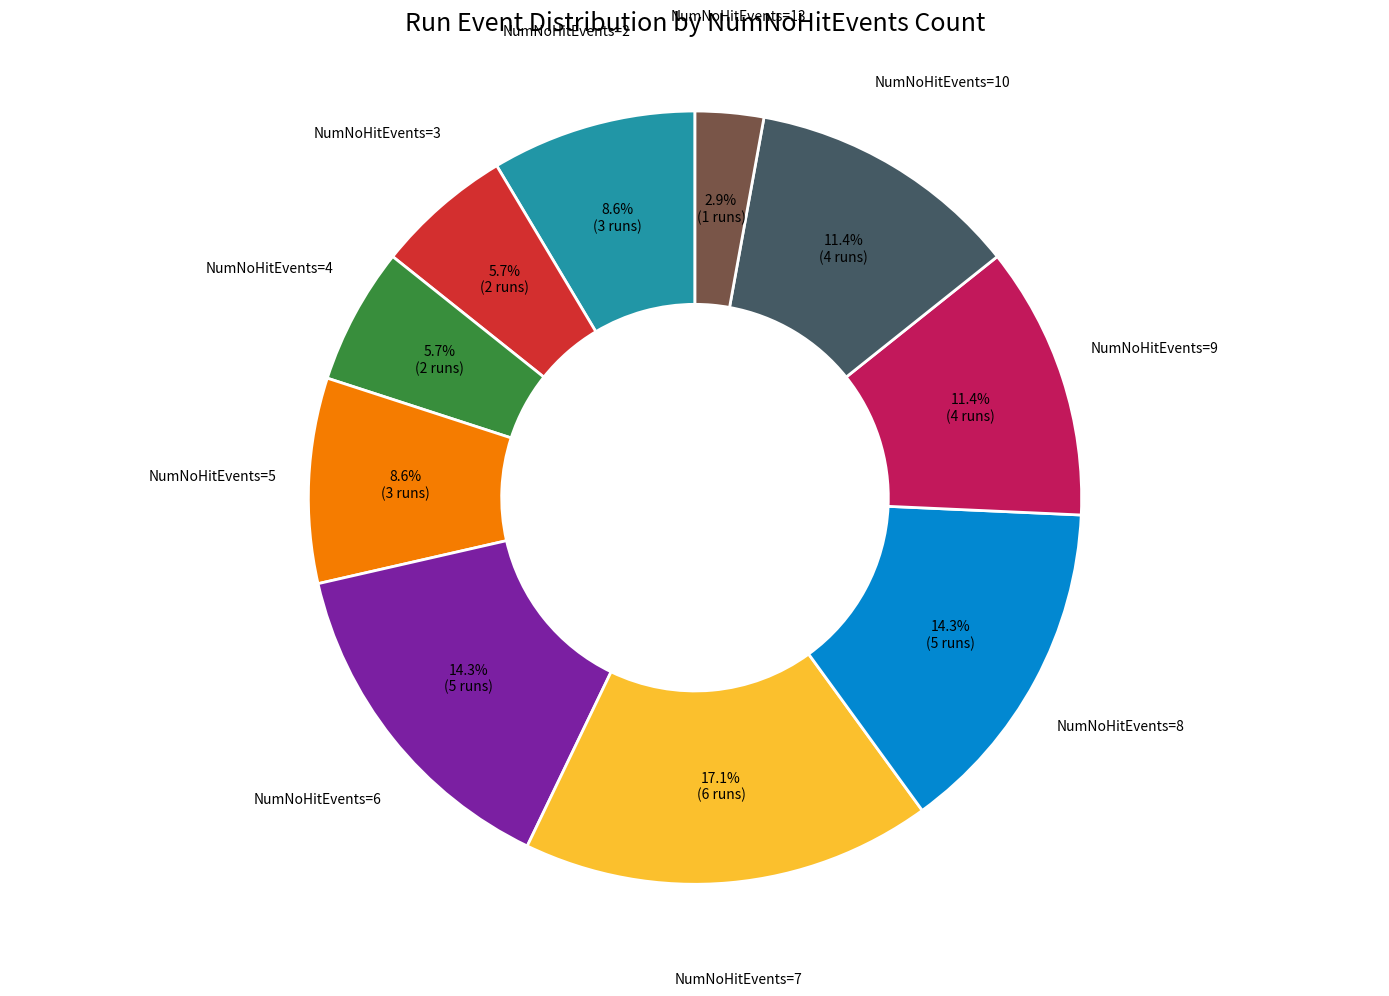

Is there any slice that represents more than half of the pie?

No